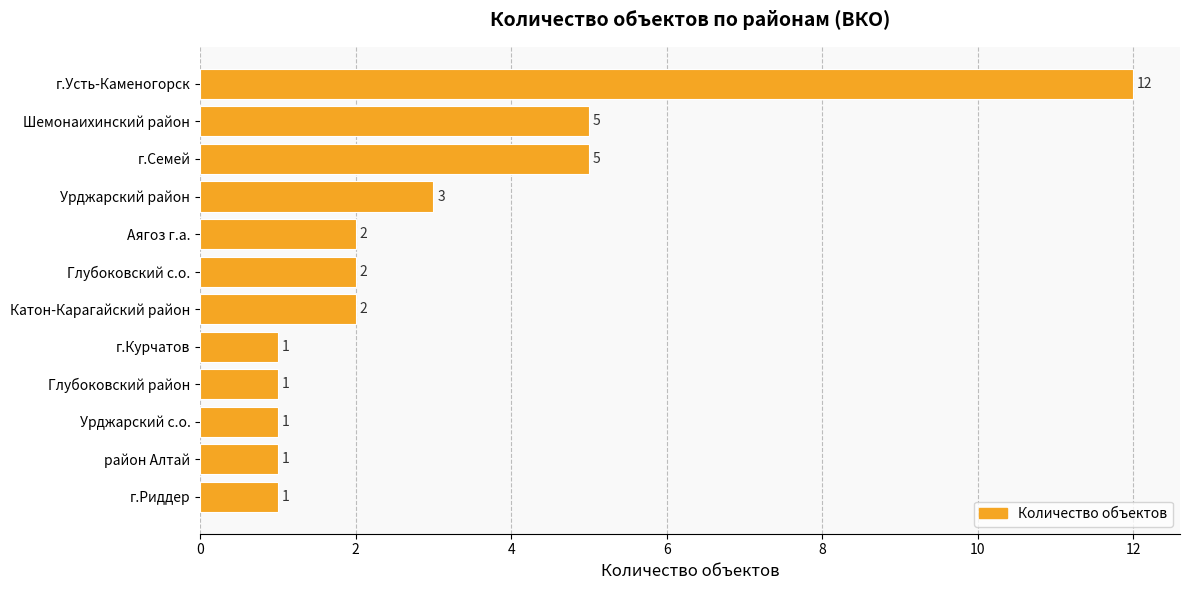

Approximately how many times larger is the value at Глубоковский район compared to г.Курчатов?

1.0